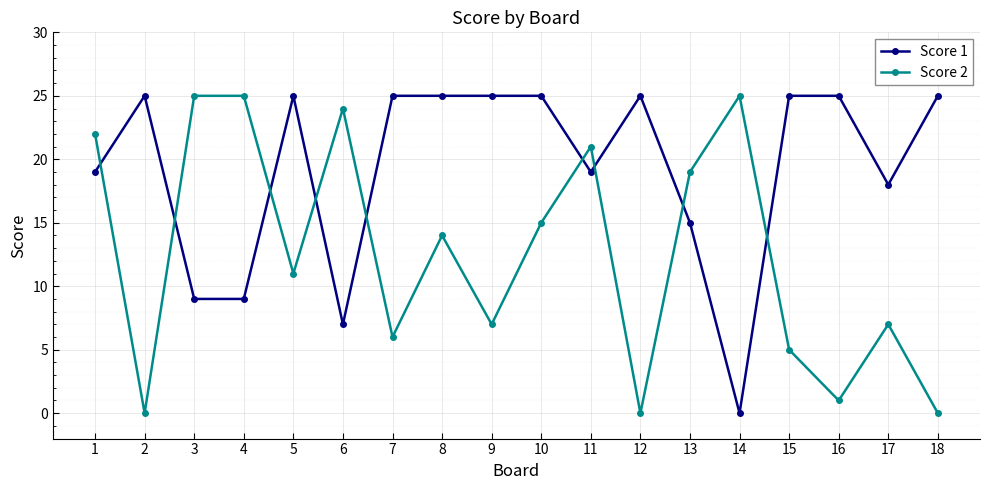

At which category is the sum across all series the highest?

1